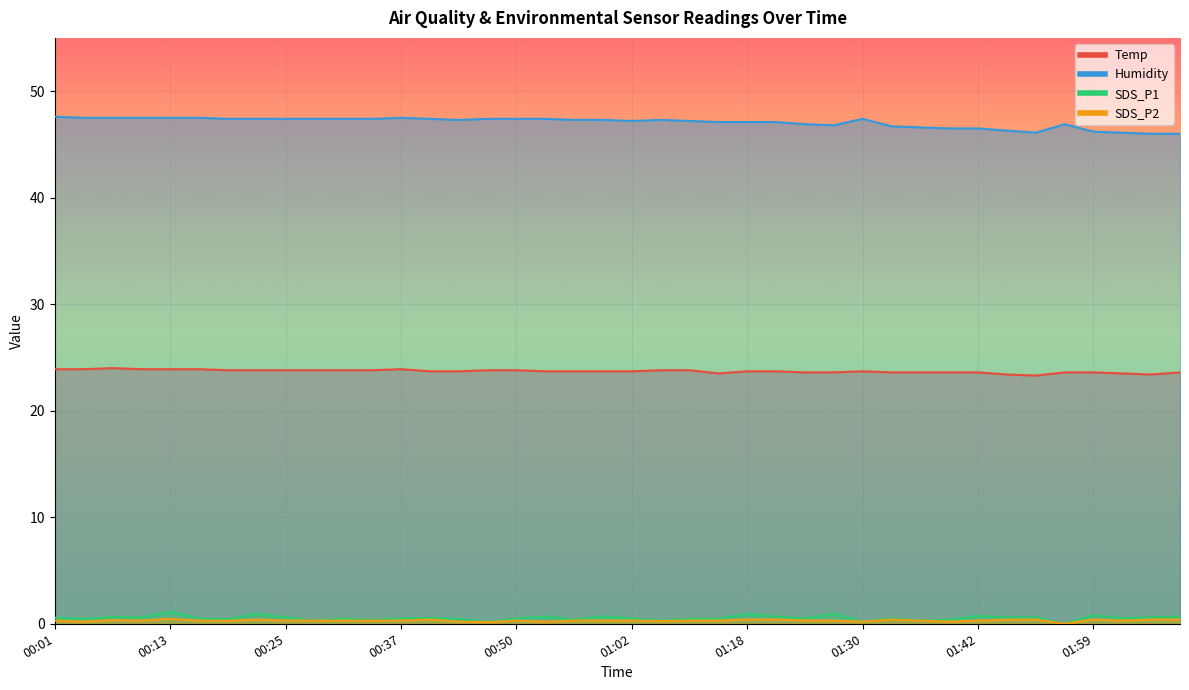

Reading left to right, what are all the values shown in this chart?

Temp: 00:01=23.9	00:04=23.9	00:07=24.0	00:10=23.9	00:13=23.9	00:16=23.9	00:19=23.8	00:22=23.8	00:25=23.8	00:28=23.8	00:31=23.8	00:34=23.8	00:37=23.9	00:40=23.7	00:43=23.7	00:47=23.8	00:50=23.8	00:53=23.7	00:56=23.7	00:59=23.7	01:02=23.7	01:09=23.8	01:12=23.8	01:15=23.5	01:18=23.7	01:21=23.7	01:24=23.6	01:27=23.6	01:30=23.7	01:33=23.6	01:36=23.6	01:39=23.6	01:42=23.6	01:46=23.4	01:52=23.3	01:55=23.6	01:59=23.6	02:02=23.5	02:05=23.4	02:08=23.6
Humidity: 00:01=47.6	00:04=47.5	00:07=47.5	00:10=47.5	00:13=47.5	00:16=47.5	00:19=47.4	00:22=47.4	00:25=47.4	00:28=47.4	00:31=47.4	00:34=47.4	00:37=47.5	00:40=47.4	00:43=47.3	00:47=47.4	00:50=47.4	00:53=47.4	00:56=47.3	00:59=47.3	01:02=47.2	01:09=47.3	01:12=47.2	01:15=47.1	01:18=47.1	01:21=47.1	01:24=46.9	01:27=46.8	01:30=47.4	01:33=46.7	01:36=46.6	01:39=46.5	01:42=46.5	01:46=46.3	01:52=46.1	01:55=46.9	01:59=46.2	02:02=46.1	02:05=46.0	02:08=46.0
SDS_P1: 00:01=0.6	00:04=0.5	00:07=0.6	00:10=0.6	00:13=1.1	00:16=0.5	00:19=0.4	00:22=0.9	00:25=0.6	00:28=0.3	00:31=0.5	00:34=0.3	00:37=0.5	00:40=0.6	00:43=0.5	00:47=0.2	00:50=0.5	00:53=0.7	00:56=0.4	00:59=0.7	01:02=0.5	01:09=0.3	01:12=0.5	01:15=0.5	01:18=0.9	01:21=0.7	01:24=0.5	01:27=1.0	01:30=0.2	01:33=0.5	01:36=0.3	01:39=0.4	01:42=0.8	01:46=0.6	01:52=0.6	01:55=0.0	01:59=0.8	02:02=0.5	02:05=0.6	02:08=0.7
SDS_P2: 00:01=0.3	00:04=0.2	00:07=0.3	00:10=0.3	00:13=0.5	00:16=0.3	00:19=0.3	00:22=0.4	00:25=0.3	00:28=0.3	00:31=0.3	00:34=0.3	00:37=0.3	00:40=0.4	00:43=0.2	00:47=0.1	00:50=0.3	00:53=0.2	00:56=0.3	00:59=0.3	01:02=0.3	01:09=0.2	01:12=0.3	01:15=0.3	01:18=0.4	01:21=0.4	01:24=0.3	01:27=0.3	01:30=0.2	01:33=0.4	01:36=0.3	01:39=0.2	01:42=0.3	01:46=0.4	01:52=0.4	01:55=0.0	01:59=0.4	02:02=0.3	02:05=0.4	02:08=0.4